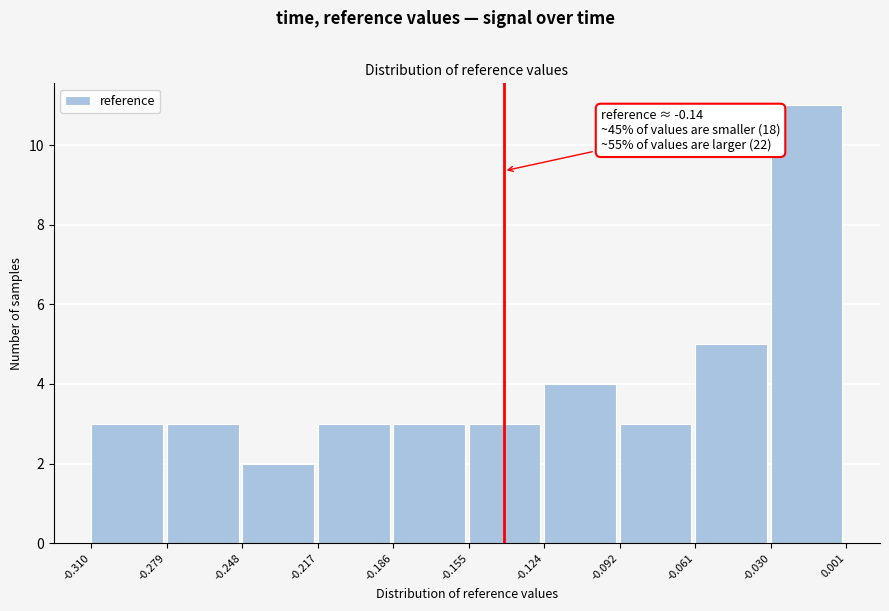

Which range on the x-axis has the tallest bar?

-0.030 to 0.001